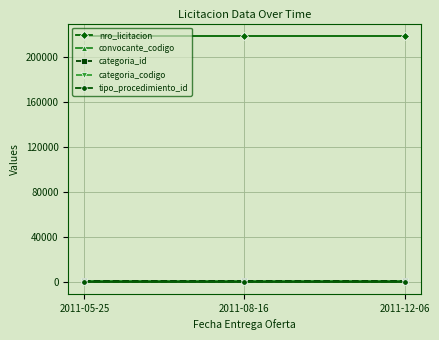

What is the value of the nro_licitacion point at the 3rd from the left?

219125